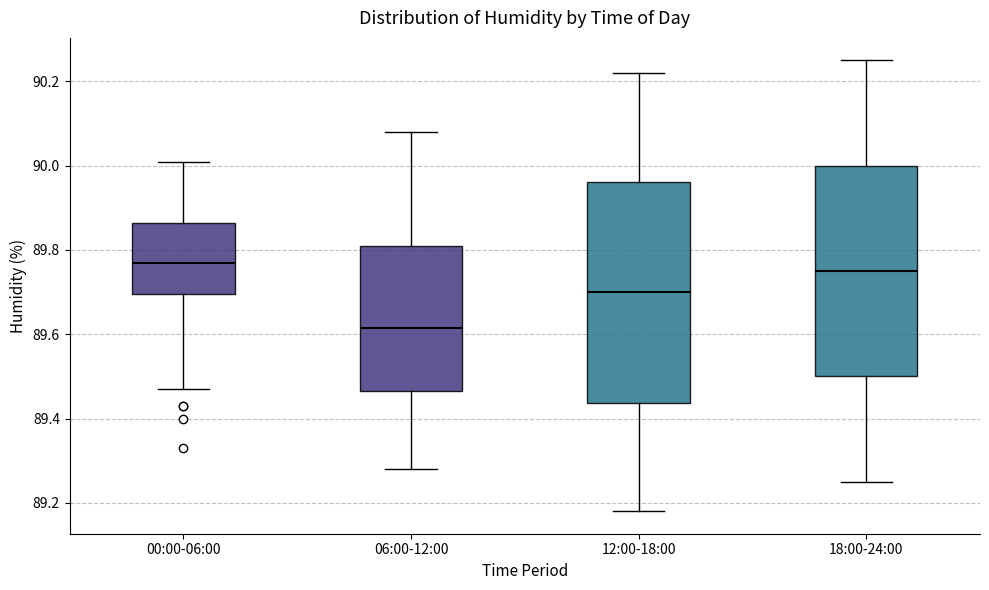

Reading left to right, read every box against the y-axis: the position of its median line, the range the box covers, and the ends of its whiskers. The values are not printed on the chart, so give them approximately, as read against the axis.

00:00-06:00: median 89.78, box 89.70 to 89.86, whiskers 89.48 to 90.02
06:00-12:00: median 89.62, box 89.46 to 89.82, whiskers 89.28 to 90.08
12:00-18:00: median 89.70, box 89.44 to 89.96, whiskers 89.18 to 90.22
18:00-24:00: median 89.76, box 89.50 to 90.00, whiskers 89.26 to 90.26